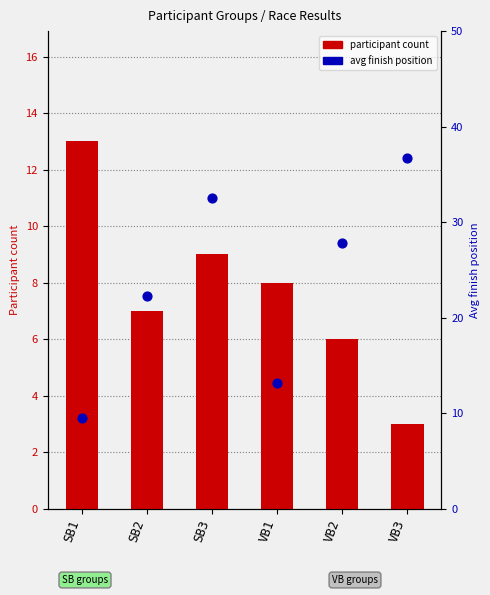

At how many categories does at least one series exceed 27?

3